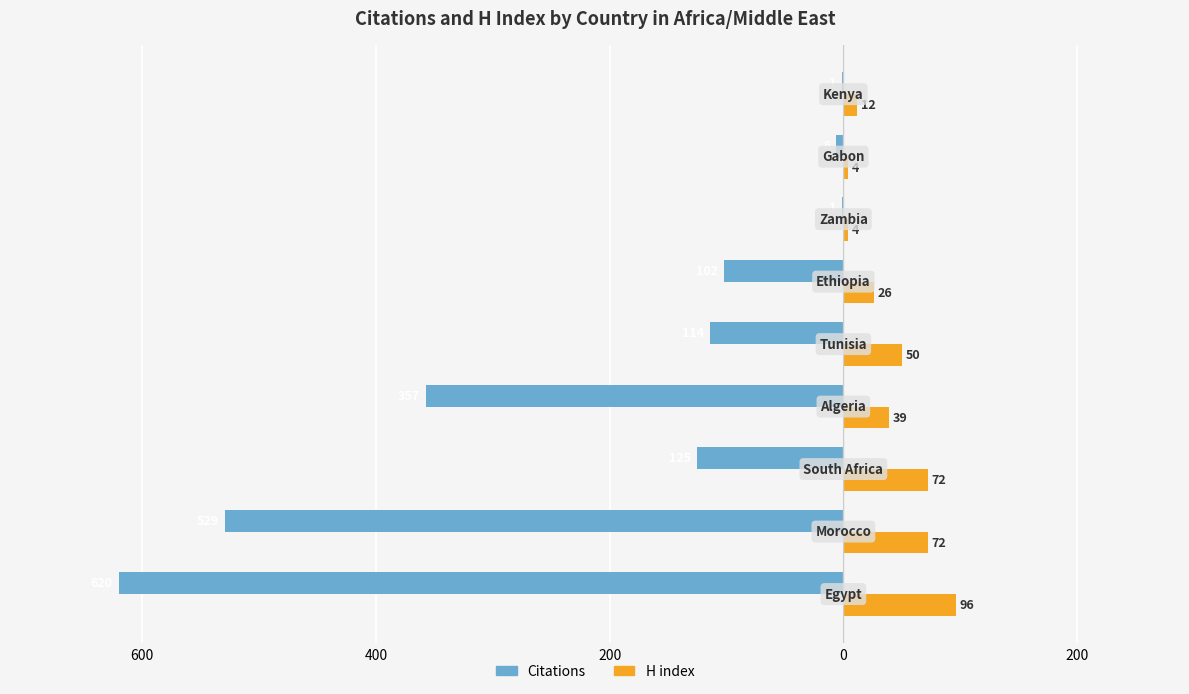

What are all the series names shown in the legend?

Citations, H index